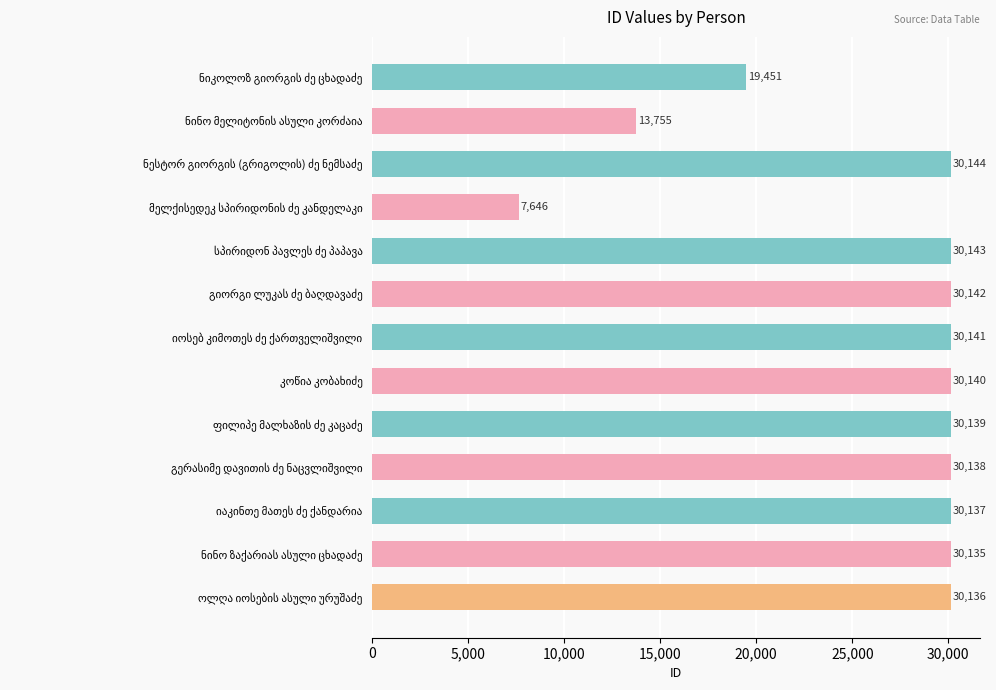

What is the difference between the maximum and minimum values?

22498